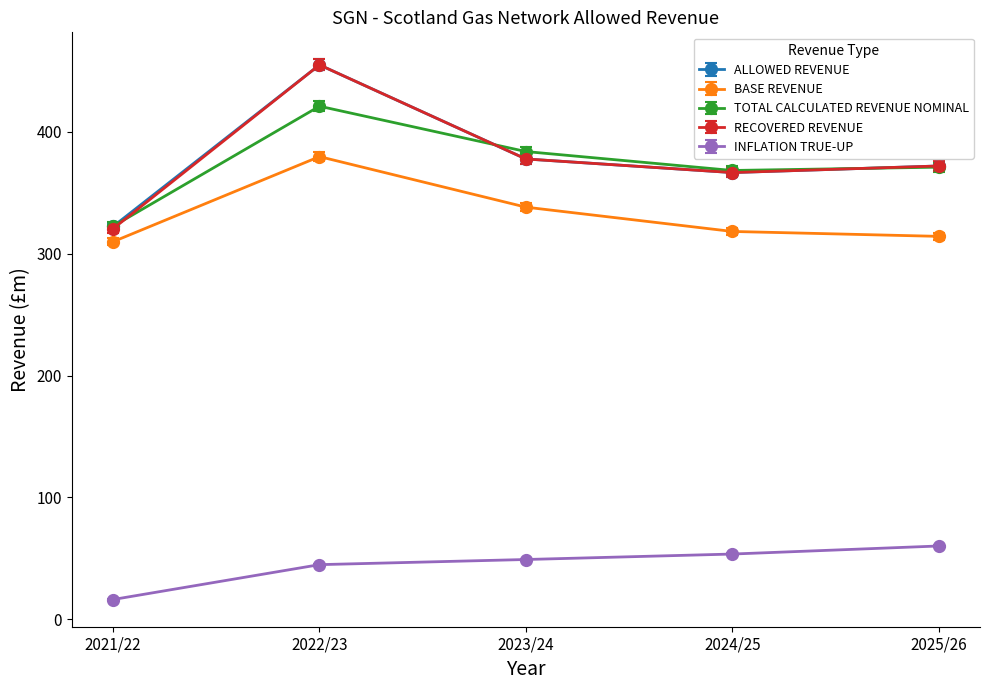

List the labels in order of BASE REVENUE value, largest first.

2022/23, 2023/24, 2024/25, 2025/26, 2021/22